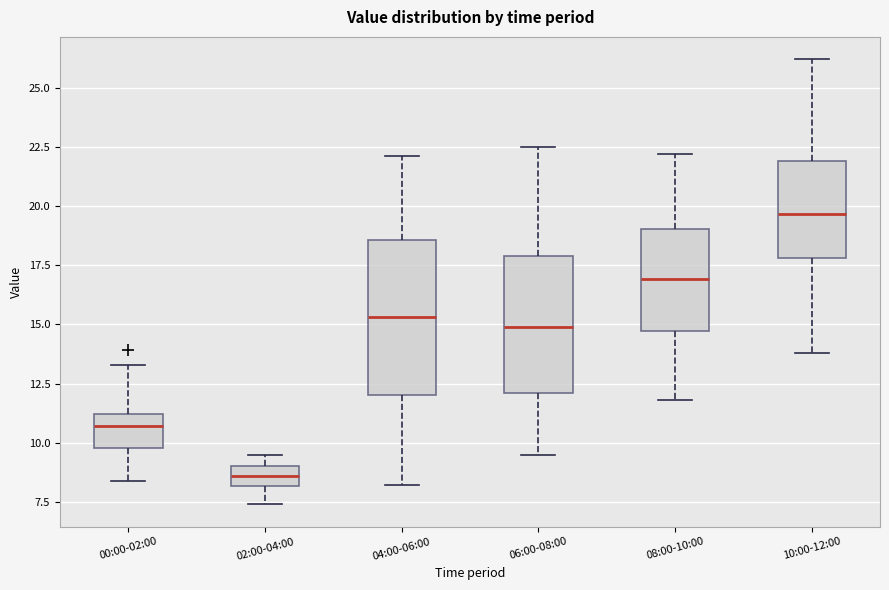

Reading left to right, read every box against the y-axis: the position of its median line, the range the box covers, and the ends of its whiskers. The values are not printed on the chart, so give them approximately, as read against the axis.

00:00-02:00: median 10.5, box 10.0 to 11.0, whiskers 8.5 to 13.5
02:00-04:00: median 8.5, box 8.0 to 9.0, whiskers 7.5 to 9.5
04:00-06:00: median 15.5, box 12.0 to 18.5, whiskers 8.0 to 22.0
06:00-08:00: median 15.0, box 12.0 to 18.0, whiskers 9.5 to 22.5
08:00-10:00: median 17.0, box 14.5 to 19.0, whiskers 12.0 to 22.0
10:00-12:00: median 19.5, box 18.0 to 22.0, whiskers 14.0 to 26.0